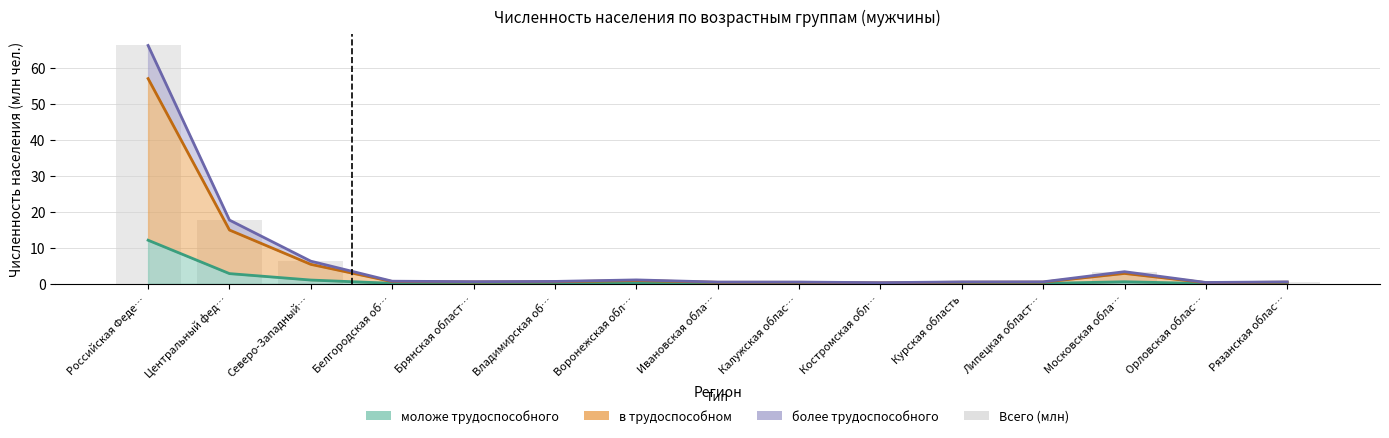

What is the change in value from Брянская област… to Владимирская об…?

+0.1